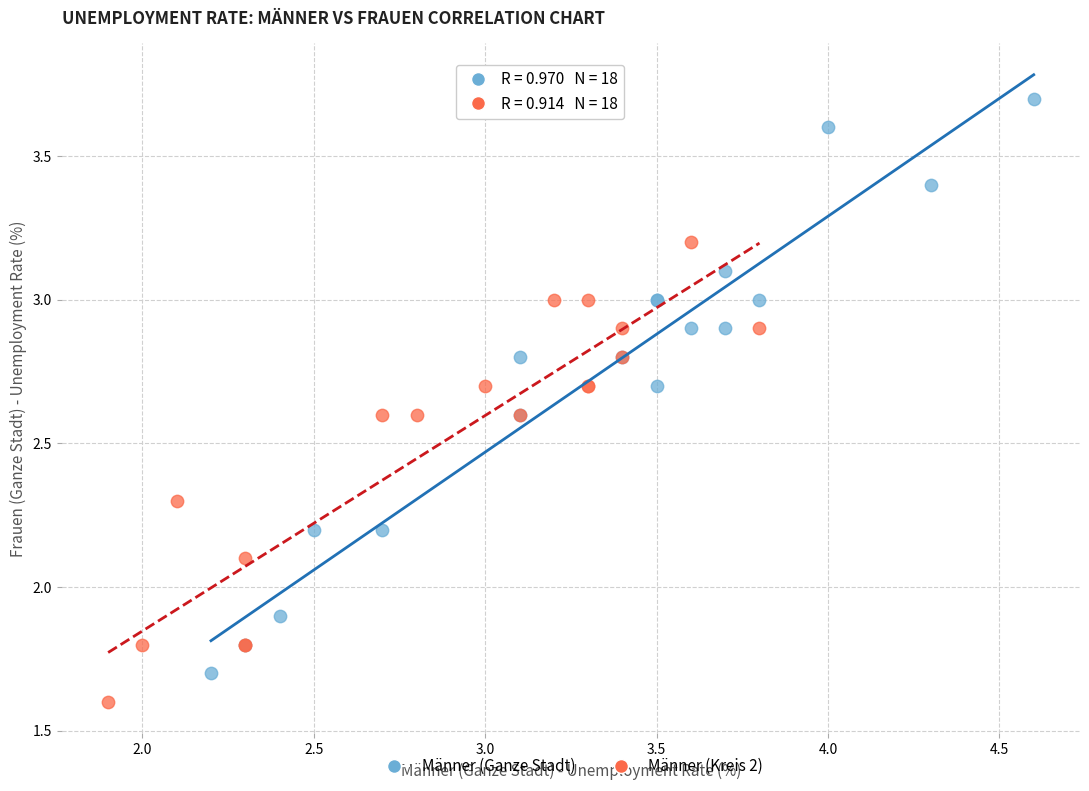

Which series has the widest spread of Y values?

Männer (Ganze Stadt)